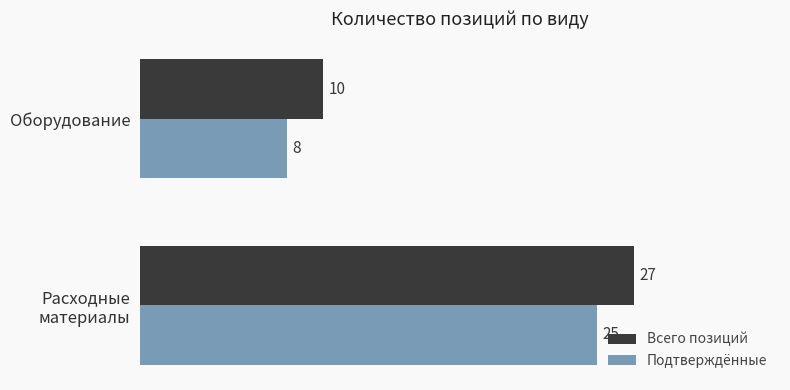

True or false: Всего позиций has a value of 10 at Оборудование.

True